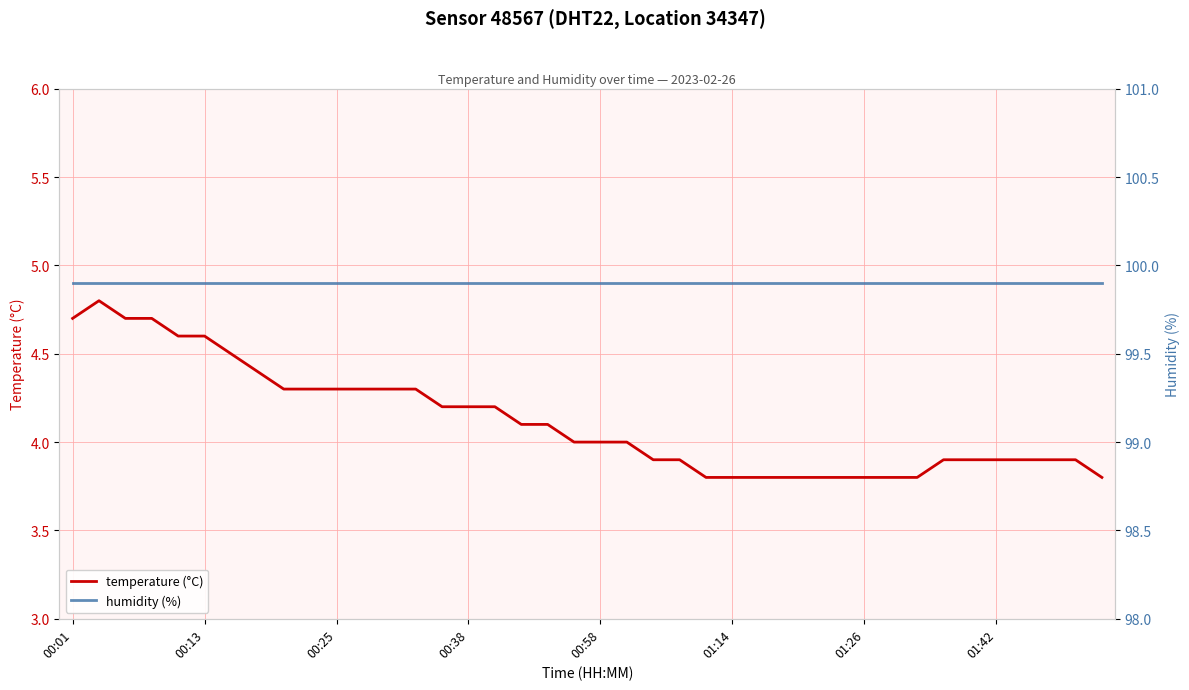

At how many categories does at least one series exceed 43?

40